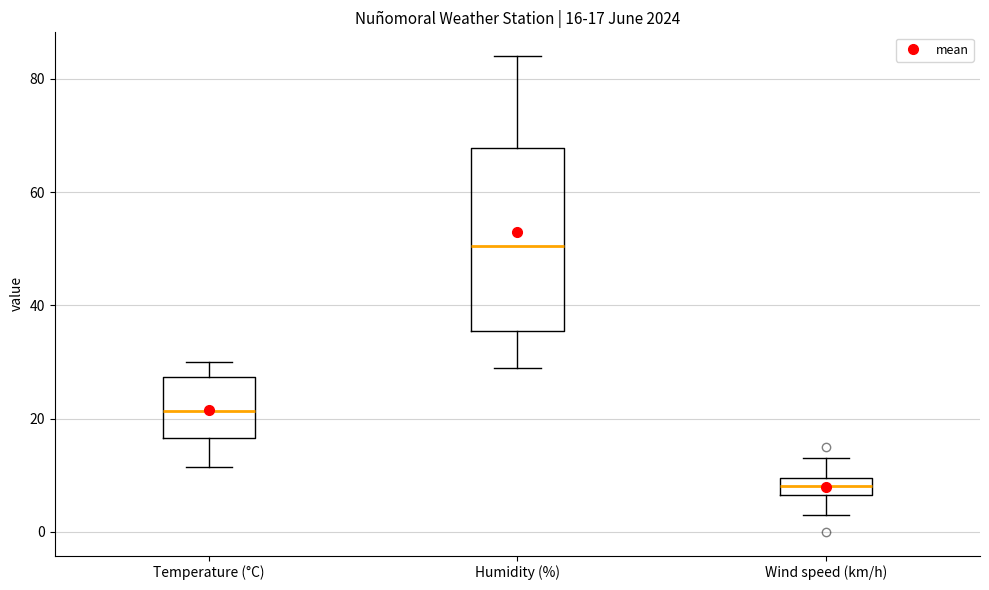

Which box's median line is the lowest?

Wind speed (km/h)